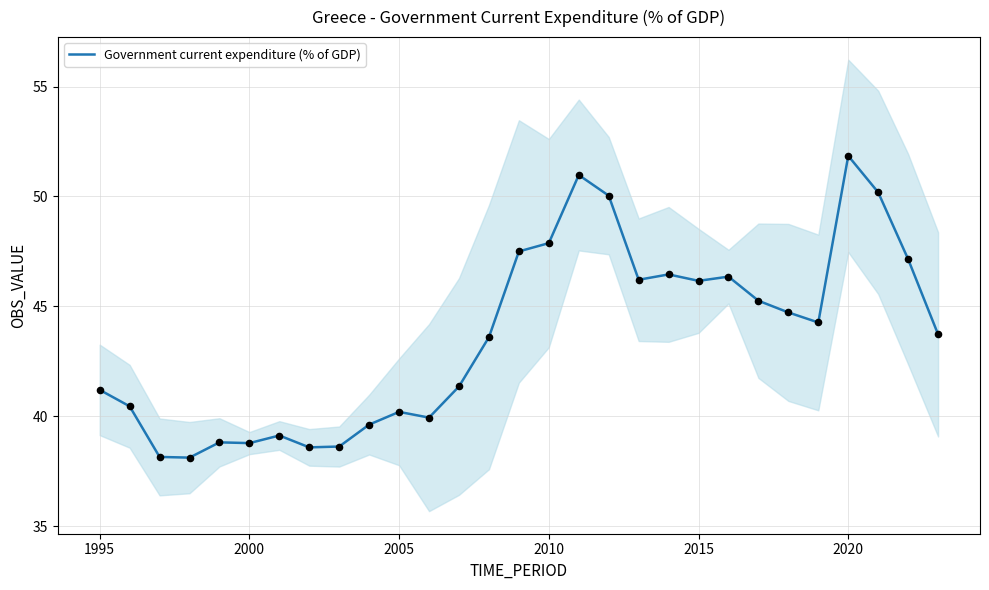

At which label does Government current expenditure (% of GDP) reach its peak?

2020